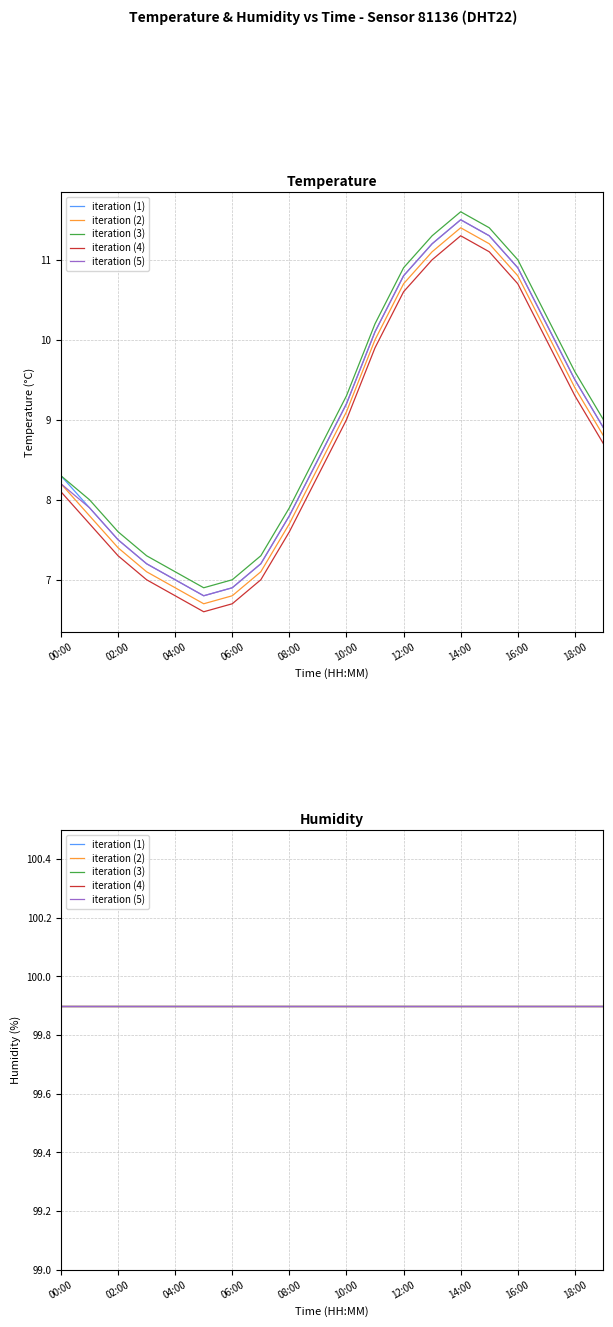

What is the value of the iteration (2) point at the 12th from the left?

10.0